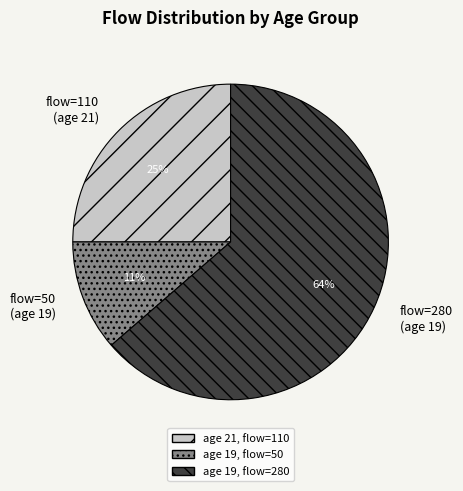

Combined, do flow=50 (age 19) and flow=280 (age 19) account for over 50%?

Yes